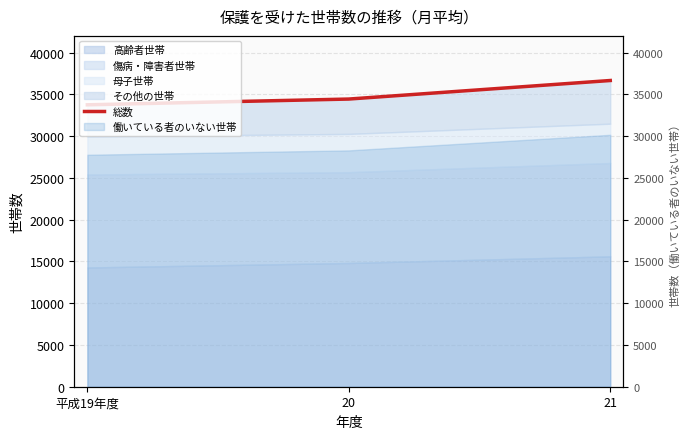

How many lines are shown in the chart?

1